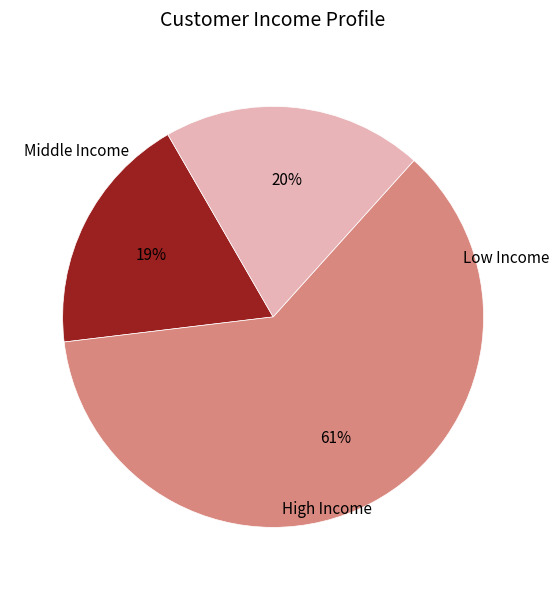

Does any single category account for the majority?

Yes